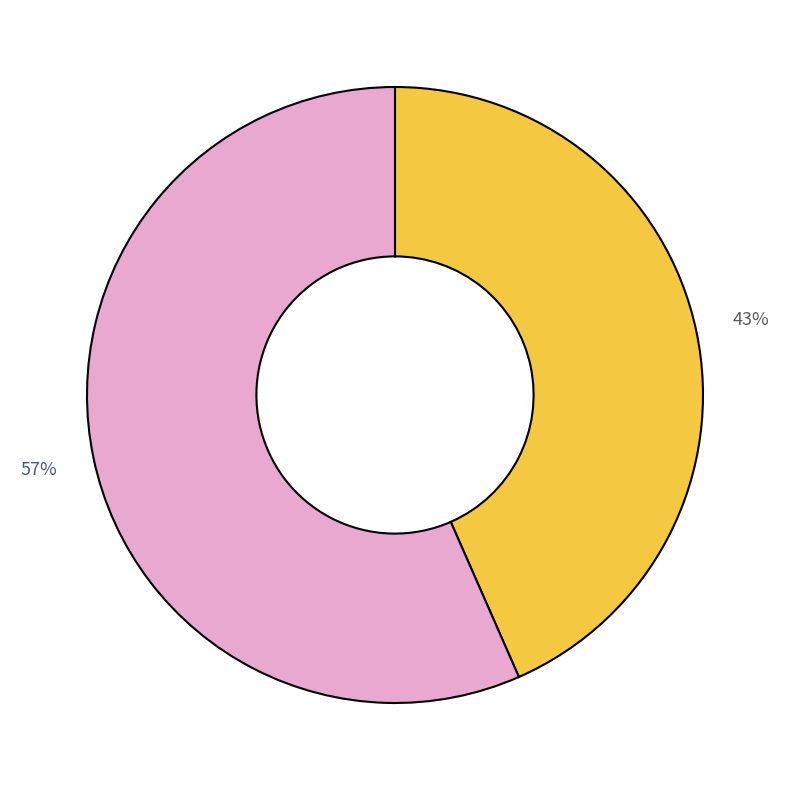

To the nearest percent, what is the average slice percentage?

50%